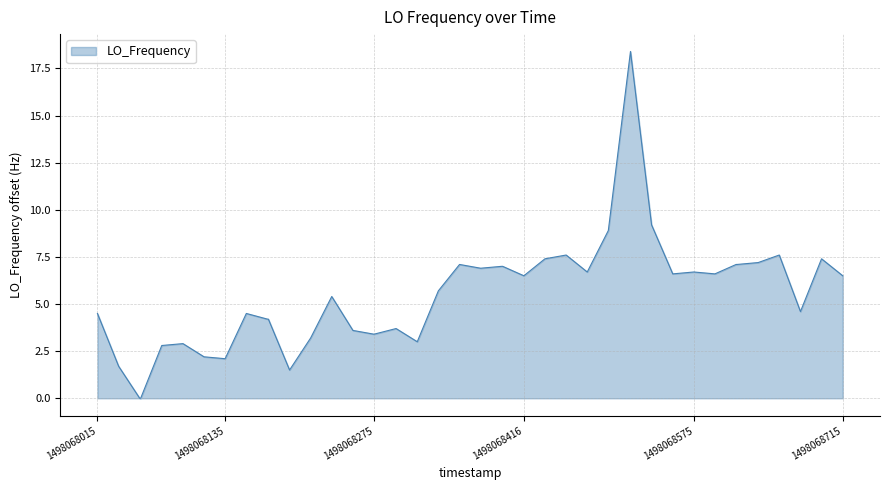

What is the greatest value displayed?

18.4